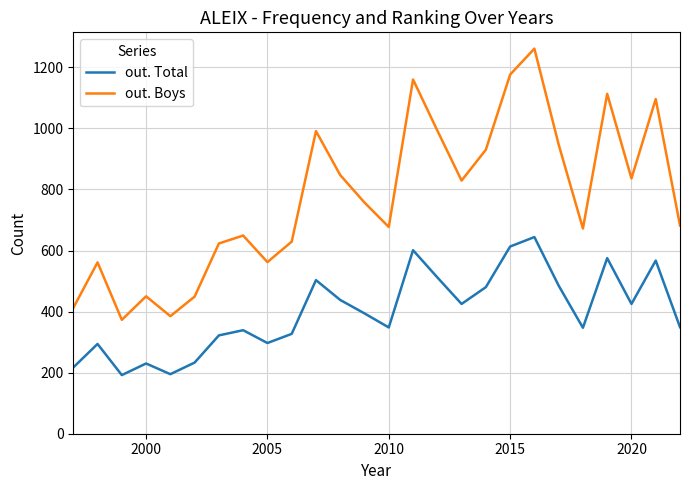

Which series has the largest total across all categories?

out. Boys